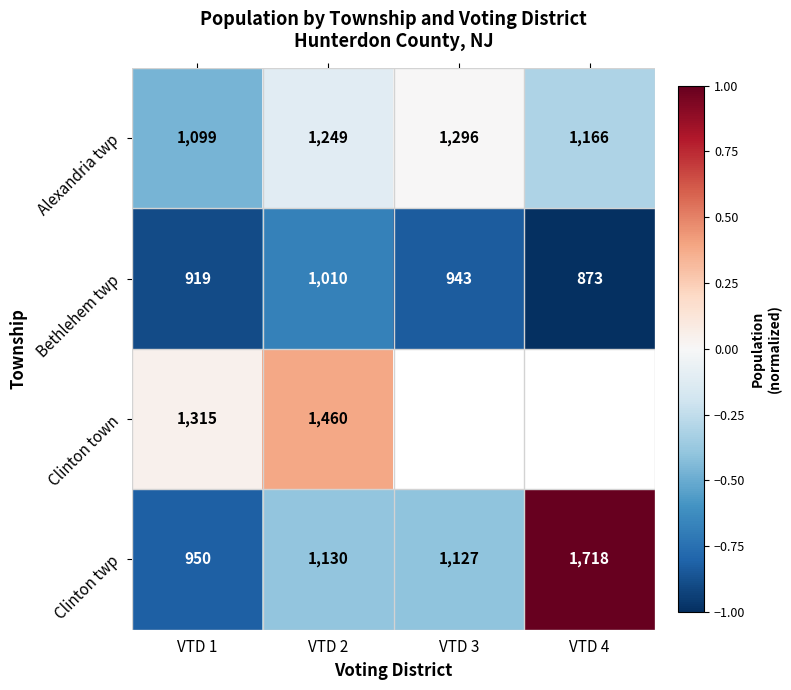

How many values in the Alexandria twp series are below 1249?

2